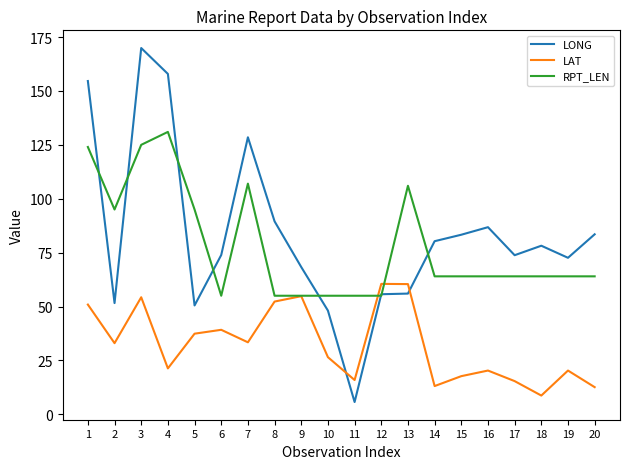

True or false: LONG and LAT cross at least once.

True